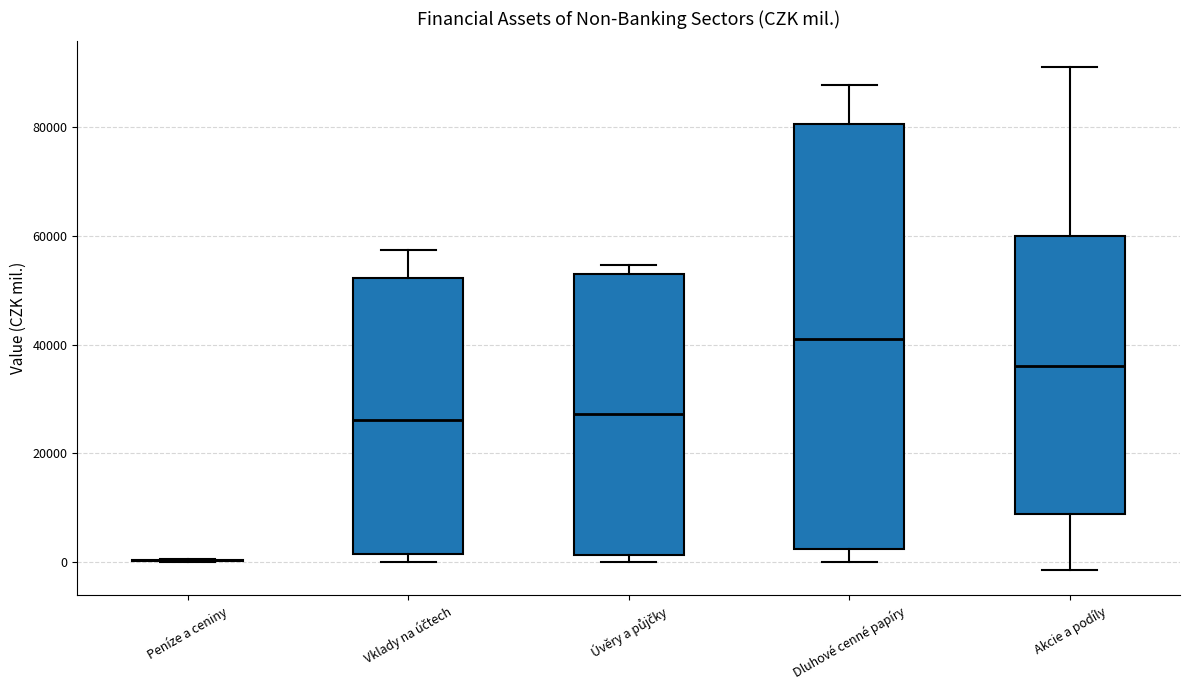

Reading left to right, read every box against the y-axis: the position of its median line, the range the box covers, and the ends of its whiskers. The values are not printed on the chart, so give them approximately, as read against the axis.

Peníze a ceniny: box collapsed to a line at 0, whiskers 0 to 0
Vklady na účtech: median 26000, box 2000 to 52000, whiskers 0 to 58000
Úvěry a půjčky: median 28000, box 2000 to 52000, whiskers 0 to 54000
Dluhové cenné papíry: median 42000, box 2000 to 80000, whiskers 0 to 88000
Akcie a podíly: median 36000, box 8000 to 60000, whiskers -2000 to 92000